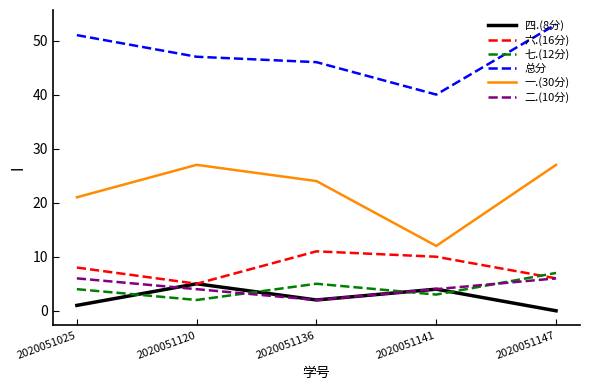

What is the difference between the second highest and minimum values in the 七.(12分) series?

3